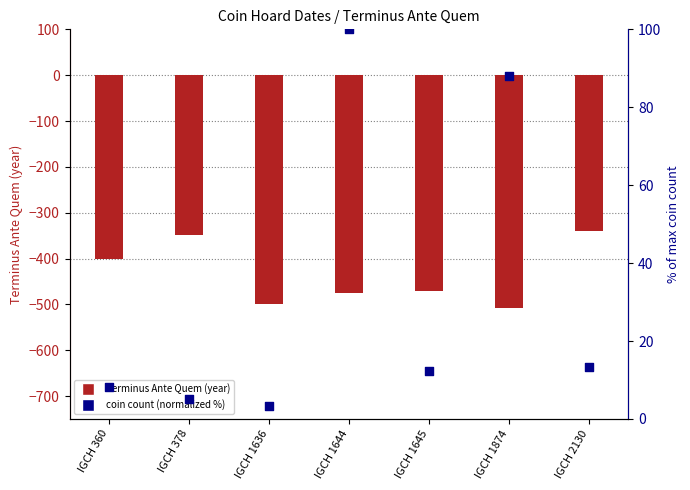

Which series contains the lowest Y value?

Terminus Ante Quem